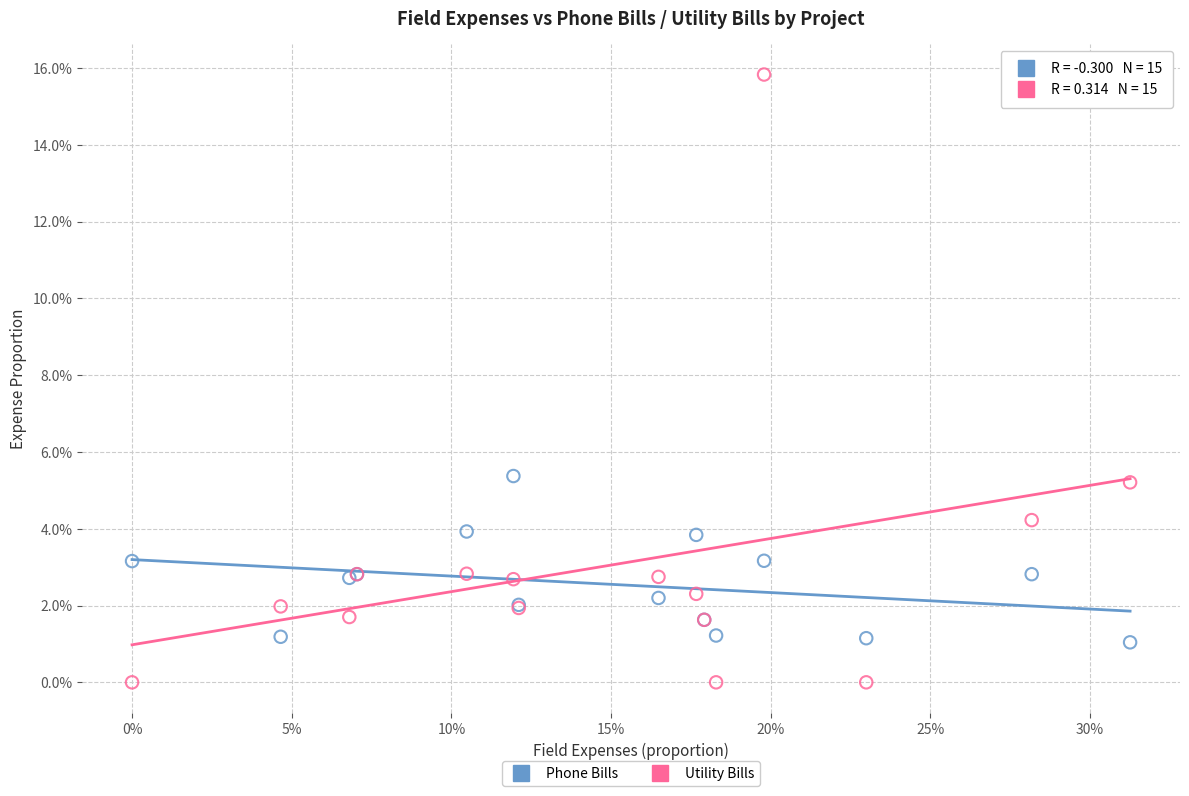

What are all the series names shown in the legend?

Phone Bills, Utility Bills